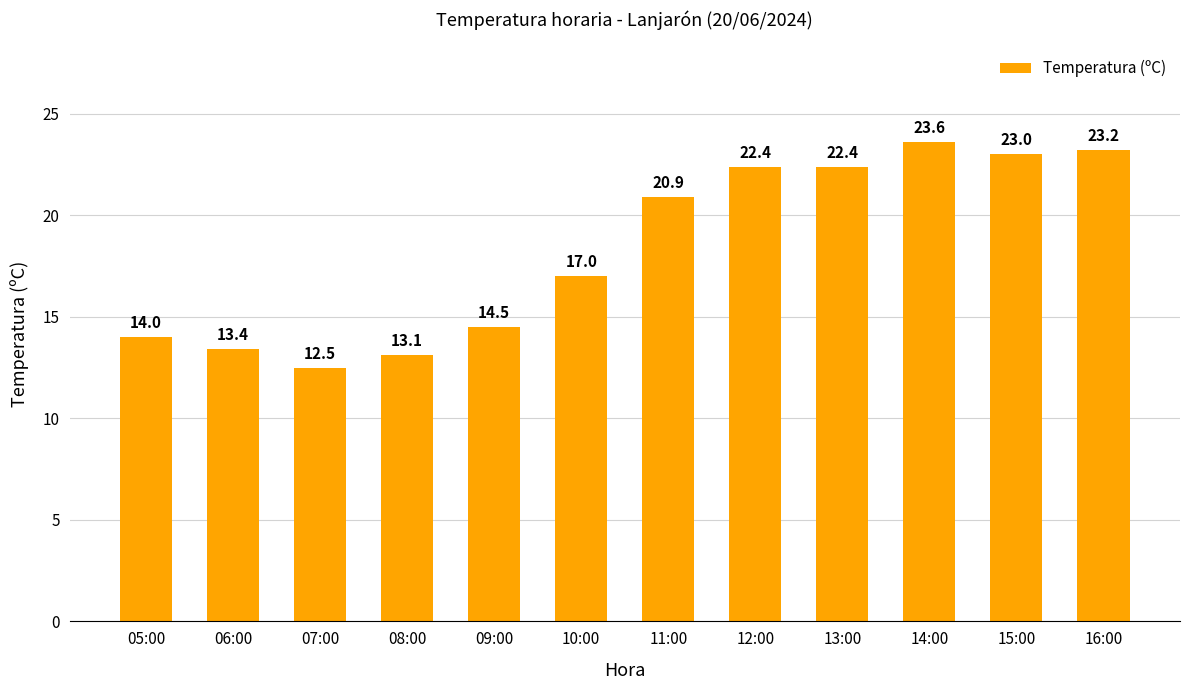

At which label is the value closest to 18?

10:00